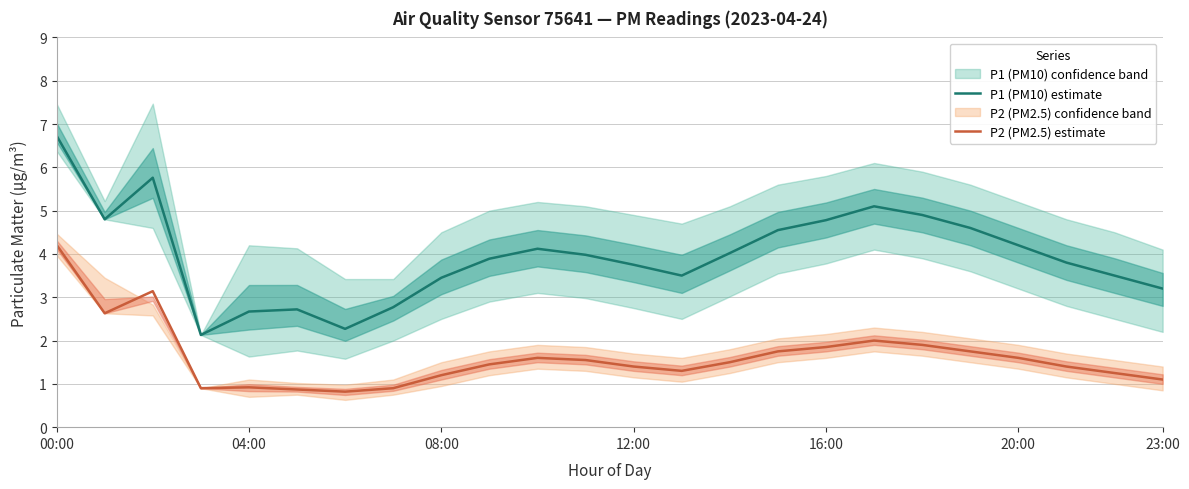

How many lines are shown in the chart?

2